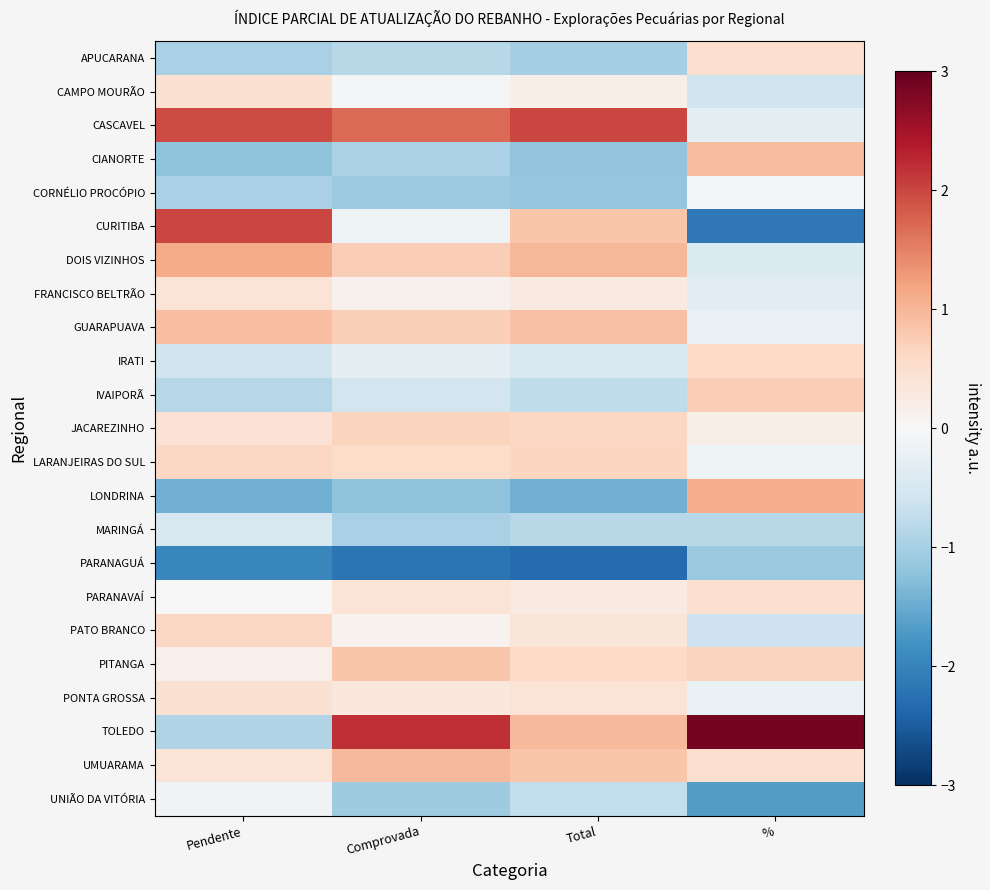

Reading right to left, what are all the values shown in this chart?

APUCARANA: %=0.5	Total=-1.0	Comprovada=-0.8	Pendente=-1.0
CAMPO MOURÃO: %=-0.6	Total=0.2	Comprovada=-0.0	Pendente=0.4
CASCAVEL: %=-0.3	Total=2.0	Comprovada=1.7	Pendente=2.0
CIANORTE: %=0.9	Total=-1.2	Comprovada=-1.0	Pendente=-1.2
CORNÉLIO PROCÓPIO: %=-0.0	Total=-1.2	Comprovada=-1.1	Pendente=-1.0
CURITIBA: %=-2.1	Total=0.8	Comprovada=-0.2	Pendente=2.0
DOIS VIZINHOS: %=-0.4	Total=1.0	Comprovada=0.7	Pendente=1.1
FRANCISCO BELTRÃO: %=-0.3	Total=0.3	Comprovada=0.1	Pendente=0.4
GUARAPUAVA: %=-0.2	Total=0.9	Comprovada=0.7	Pendente=0.9
IRATI: %=0.6	Total=-0.5	Comprovada=-0.3	Pendente=-0.6
IVAIPORÃ: %=0.7	Total=-0.8	Comprovada=-0.5	Pendente=-0.9
JACAREZINHO: %=0.2	Total=0.6	Comprovada=0.7	Pendente=0.4
LARANJEIRAS DO SUL: %=-0.1	Total=0.6	Comprovada=0.5	Pendente=0.6
LONDRINA: %=1.1	Total=-1.4	Comprovada=-1.2	Pendente=-1.4
MARINGÁ: %=-0.8	Total=-0.8	Comprovada=-1.0	Pendente=-0.5
PARANAGUÁ: %=-1.1	Total=-2.3	Comprovada=-2.2	Pendente=-2.0
PARANAVAÍ: %=0.5	Total=0.3	Comprovada=0.4	Pendente=-0.0
PATO BRANCO: %=-0.6	Total=0.4	Comprovada=0.1	Pendente=0.6
PITANGA: %=0.7	Total=0.6	Comprovada=0.8	Pendente=0.2
PONTA GROSSA: %=-0.2	Total=0.4	Comprovada=0.3	Pendente=0.5
TOLEDO: %=2.9	Total=1.0	Comprovada=2.2	Pendente=-0.9
UMUARAMA: %=0.5	Total=0.8	Comprovada=1.0	Pendente=0.4
UNIÃO DA VITÓRIA: %=-1.7	Total=-0.7	Comprovada=-1.1	Pendente=-0.1